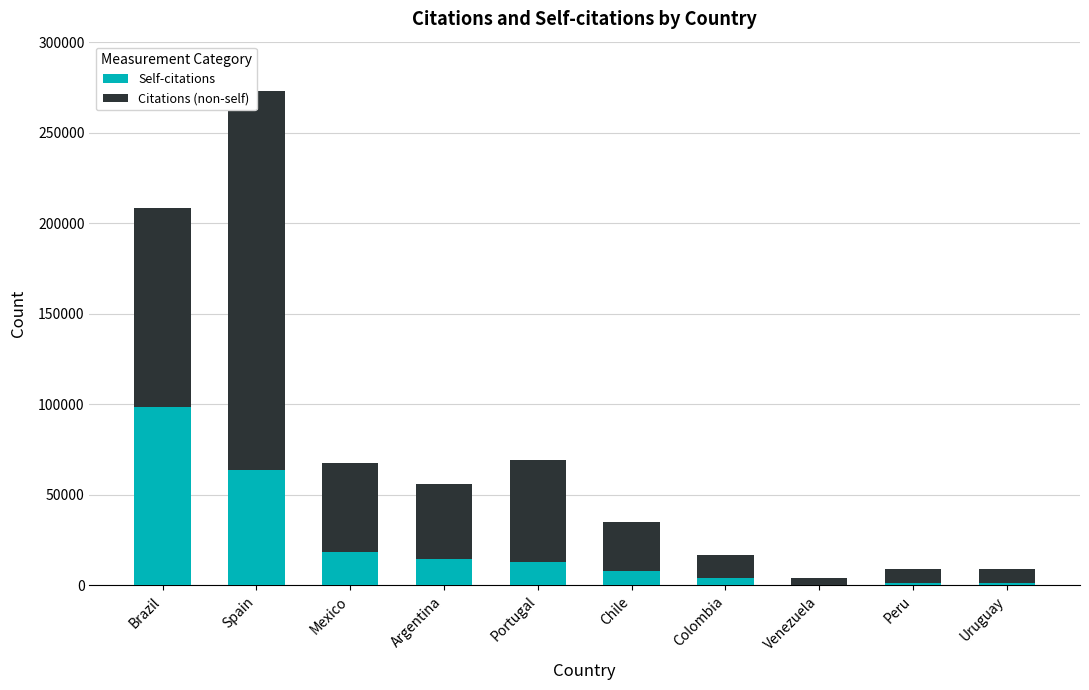

Which series has the largest total across all categories?

Citations (non-self)